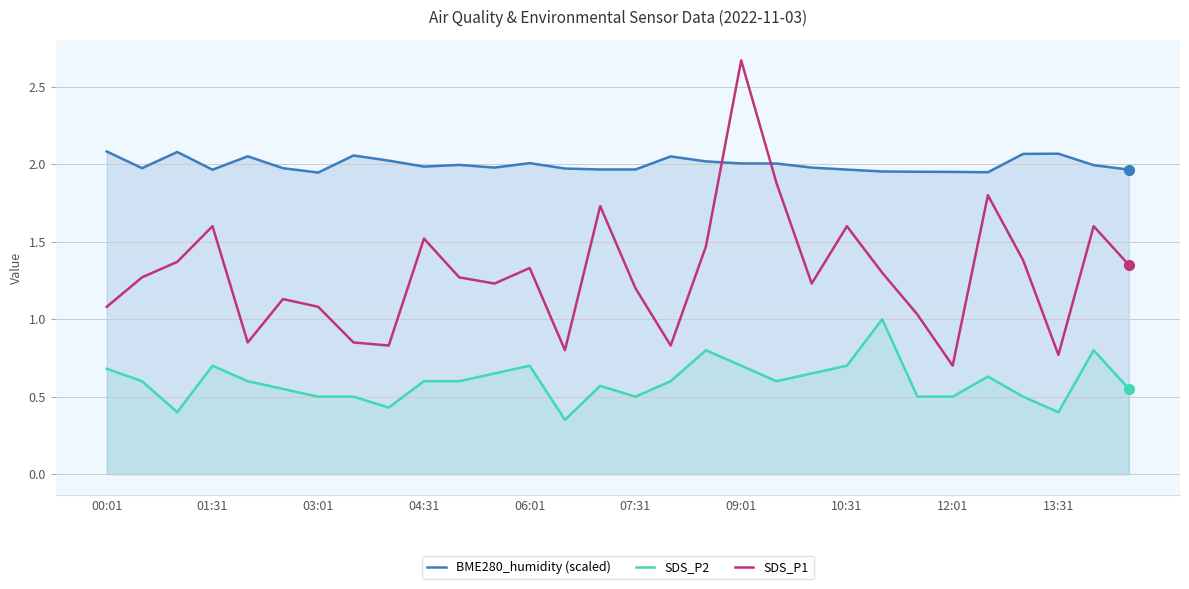

At which category is the sum across all series the highest?

09:01